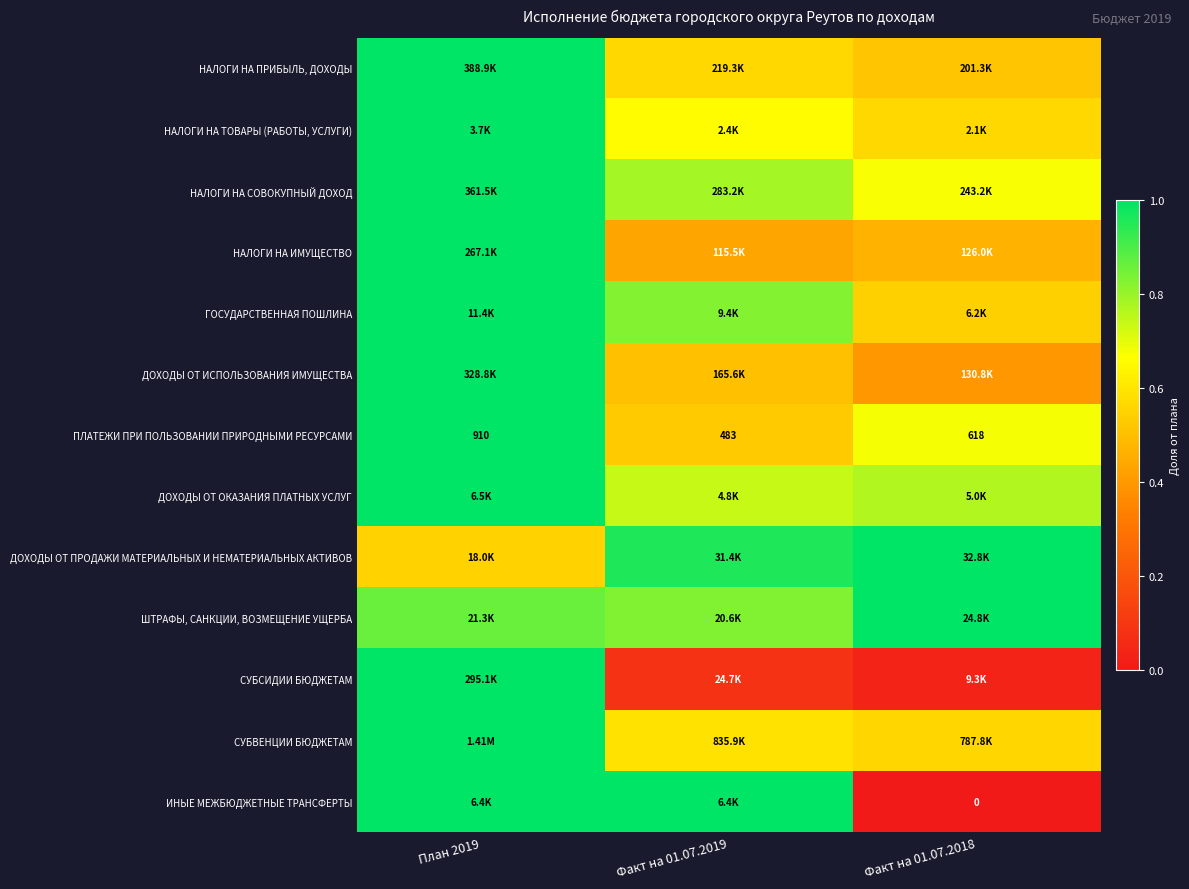

Which has a higher value, Факт на 01.07.2018 or Факт на 01.07.2019?

Факт на 01.07.2019